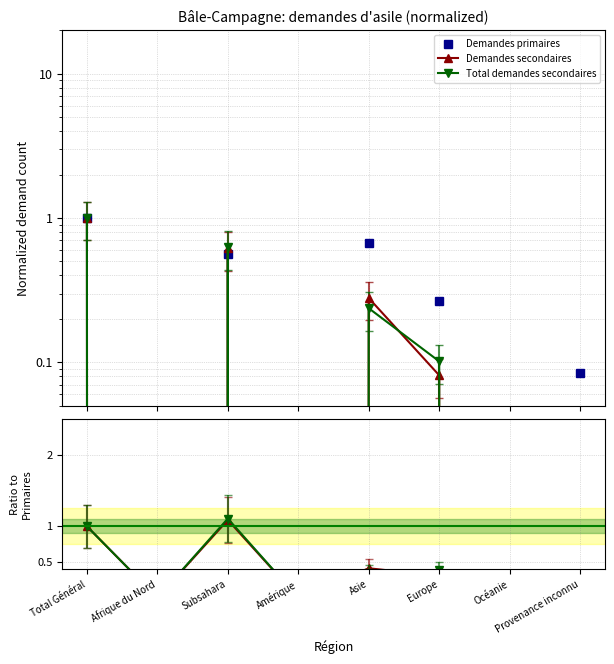

What is the label of the 1st point from the right?

Provenance inconnu